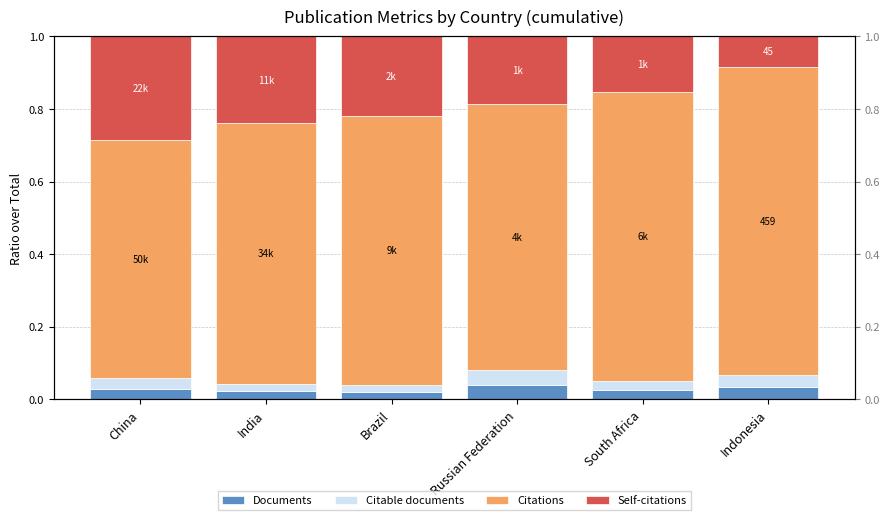

What is the difference between the Self-citations values at Brazil and South Africa?

0.1